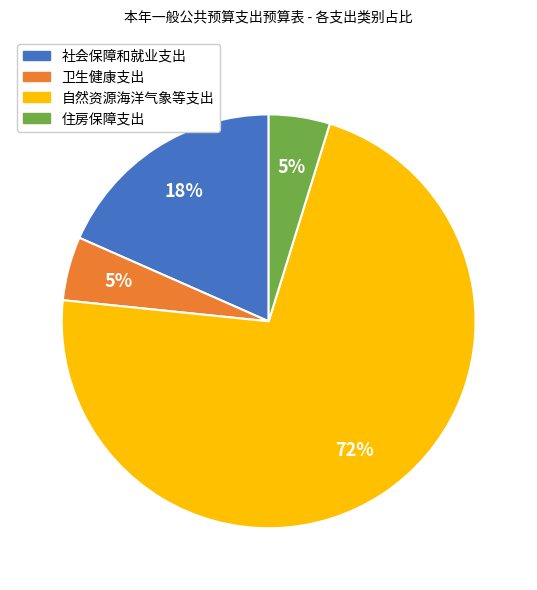

Between 卫生健康支出 and 自然资源海洋气象等支出, which is larger?

自然资源海洋气象等支出